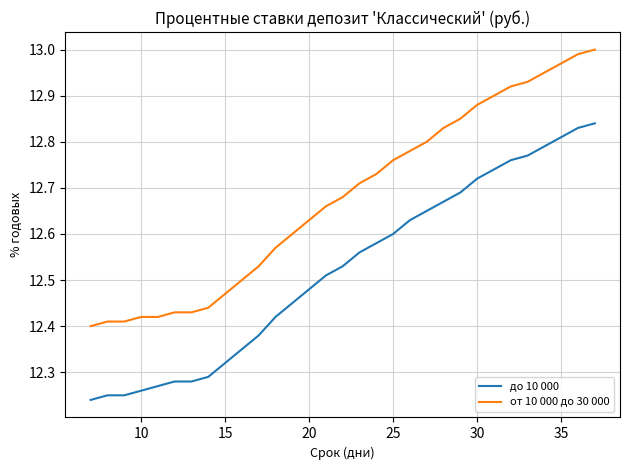

What is the difference between the maximum and minimum values in the до 10 000 series?

0.6